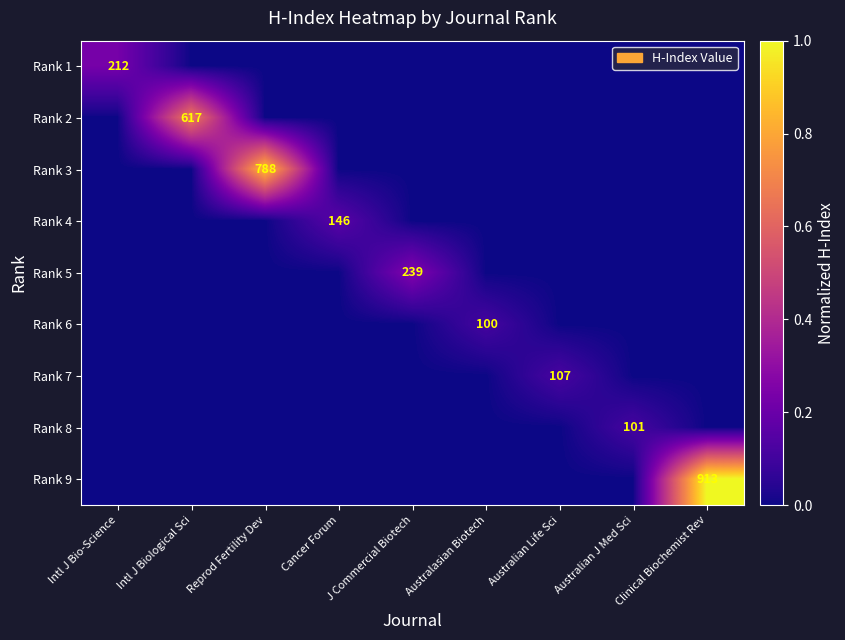

True or false: Rank 8 has a value of 151 at Australian J Med Sci.

False